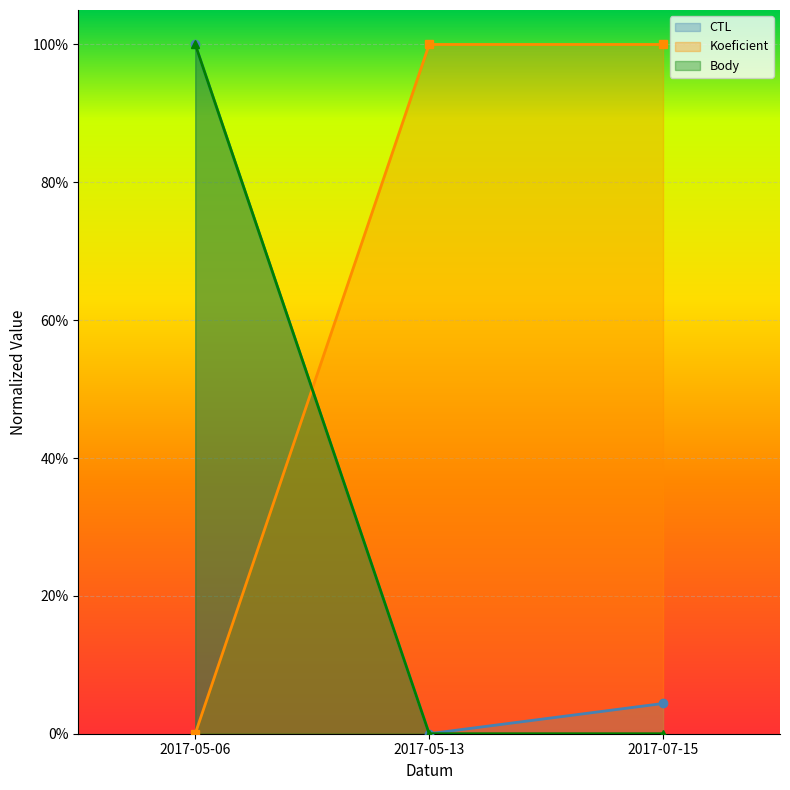

Reading left to right, what are all the values shown in this chart?

CTL: 1.0	0.0	0.0
Koeficient: 0.0	1.0	1.0
Body: 1.0	0.0	0.0